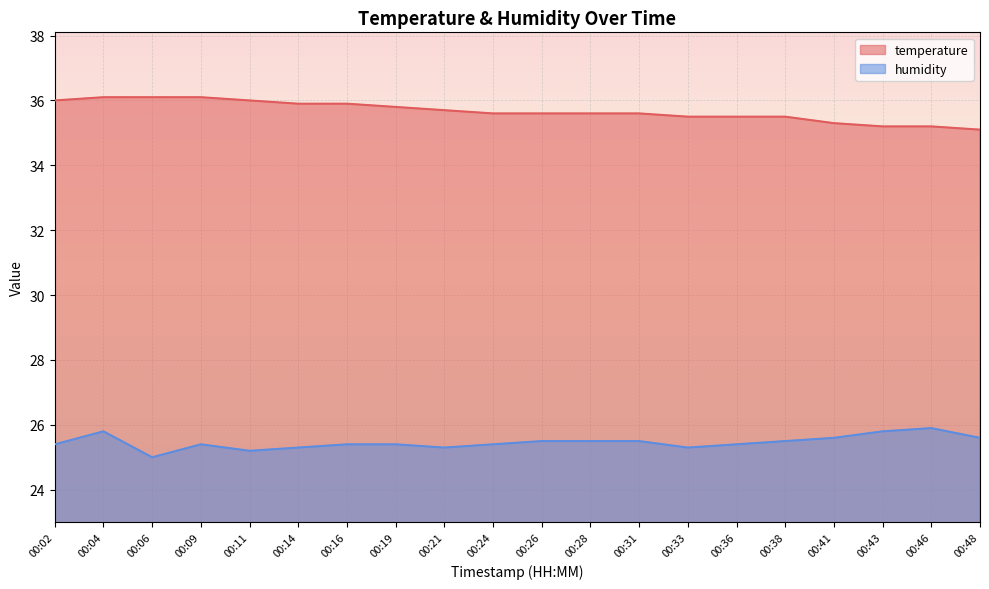

True or false: humidity and temperature cross at least once.

False